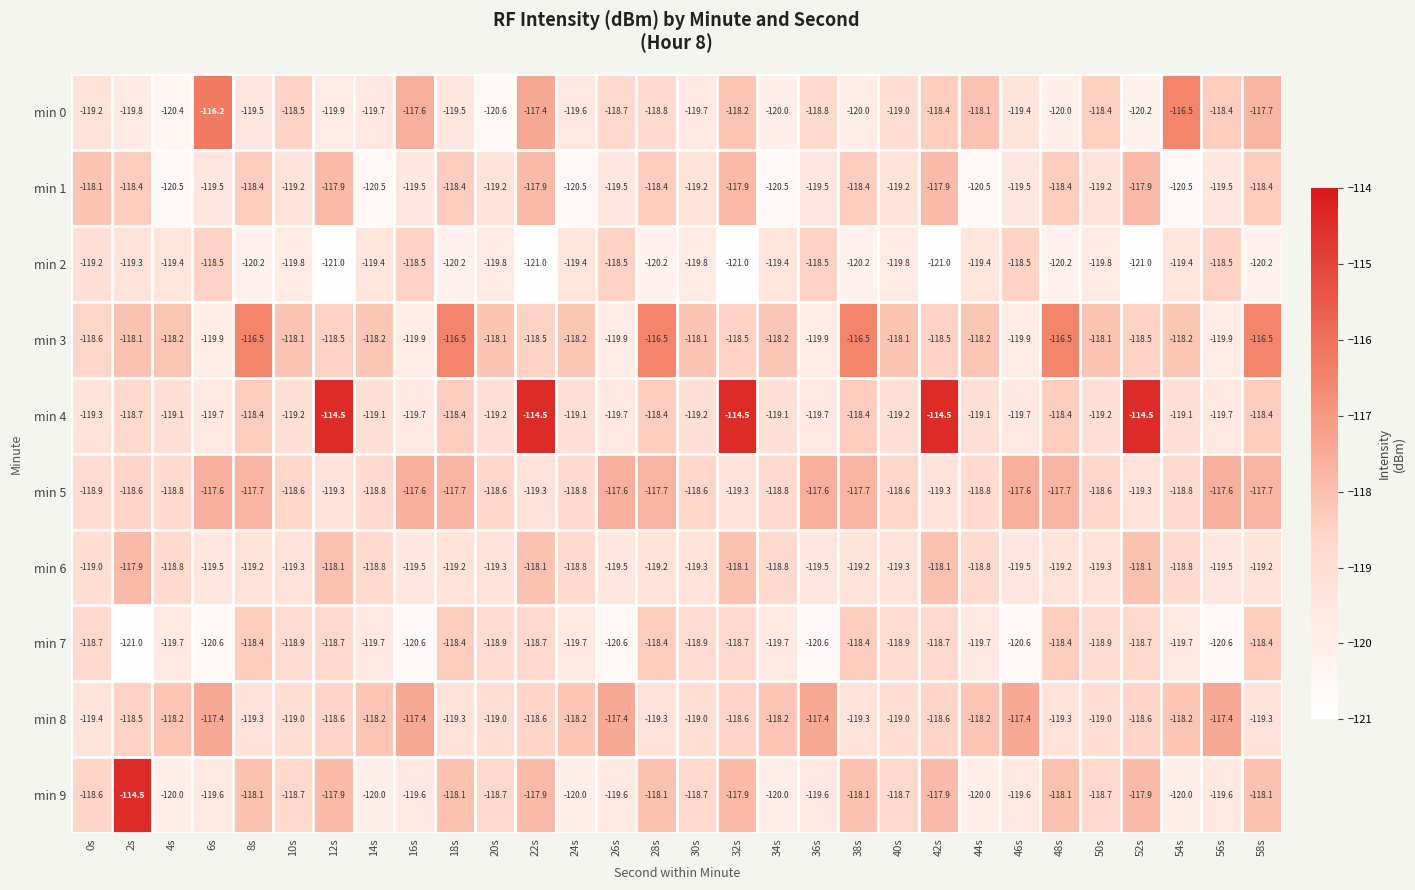

What is the difference between the maximum and minimum values in the min 2 series?

2.5